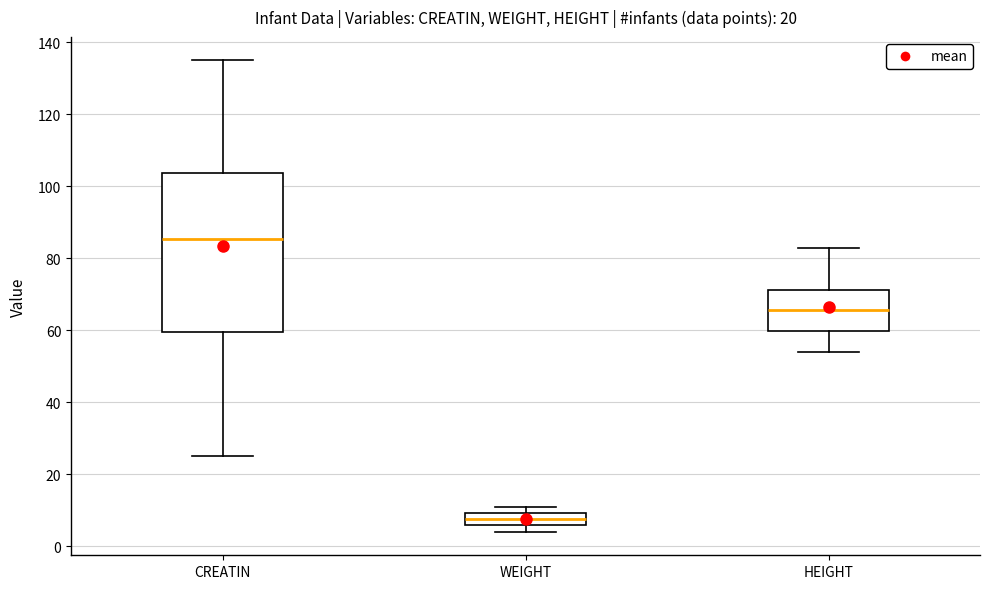

Reading left to right, transcribe this box plot: for each box, give where its median line is, the range the box spans, and where its two whiskers end, as read against the y-axis. The values are not printed on the chart, so give them approximately, as read against the axis.

CREATIN: median 86, box 60 to 104, whiskers 26 to 136
WEIGHT: median 8, box 6 to 10, whiskers 4 to 12
HEIGHT: median 66, box 60 to 72, whiskers 54 to 84